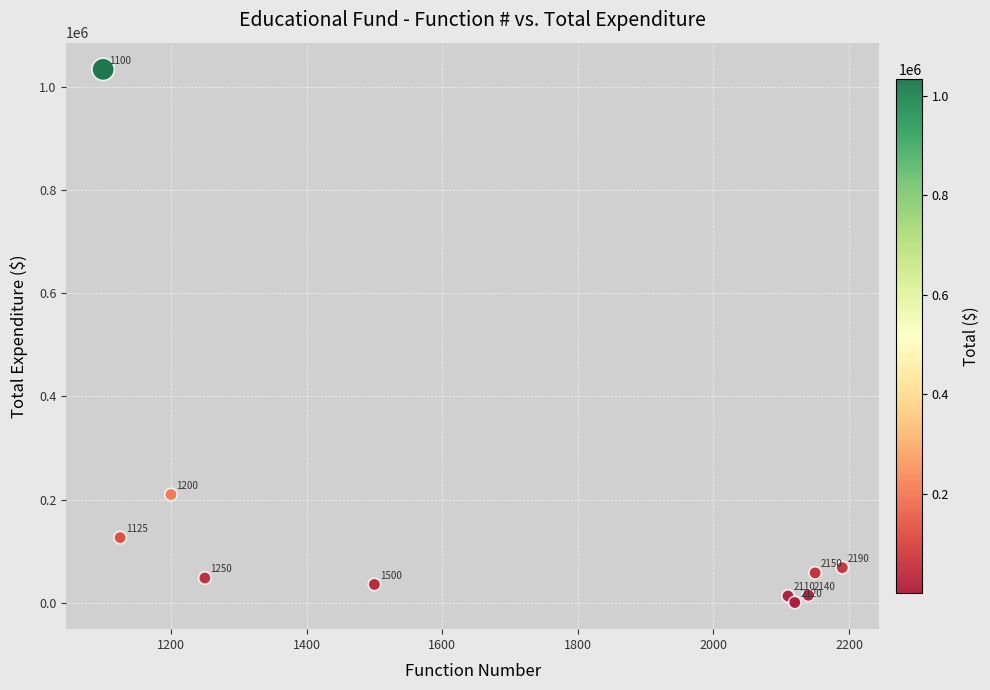

What Y value in the scatter plot is closest to 516932?

209682